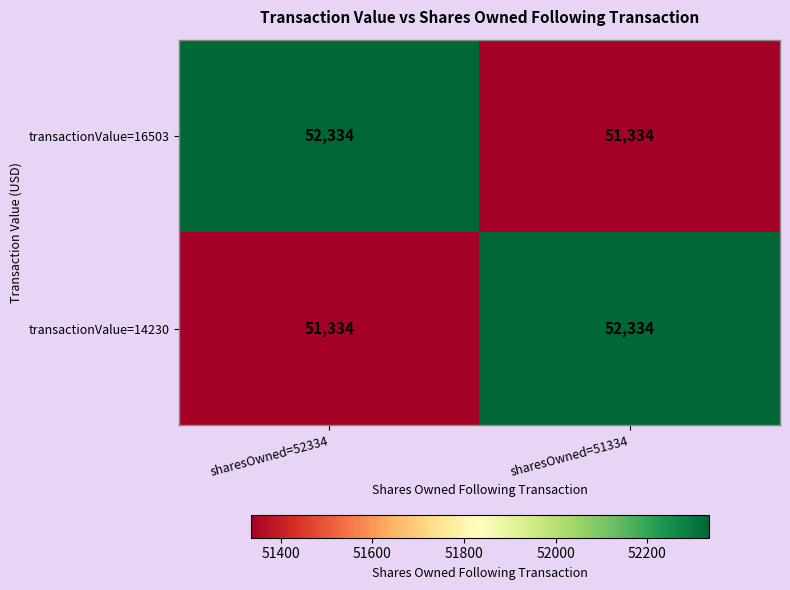

What is the greatest value displayed?

52334